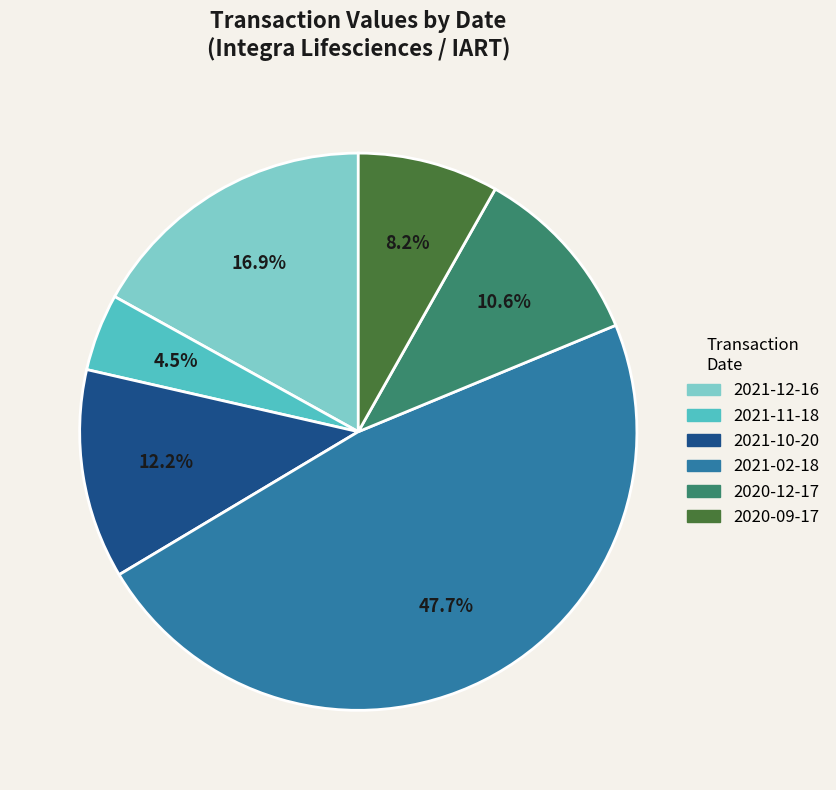

Is it true that 2021-10-20 is 12% of the pie?

True